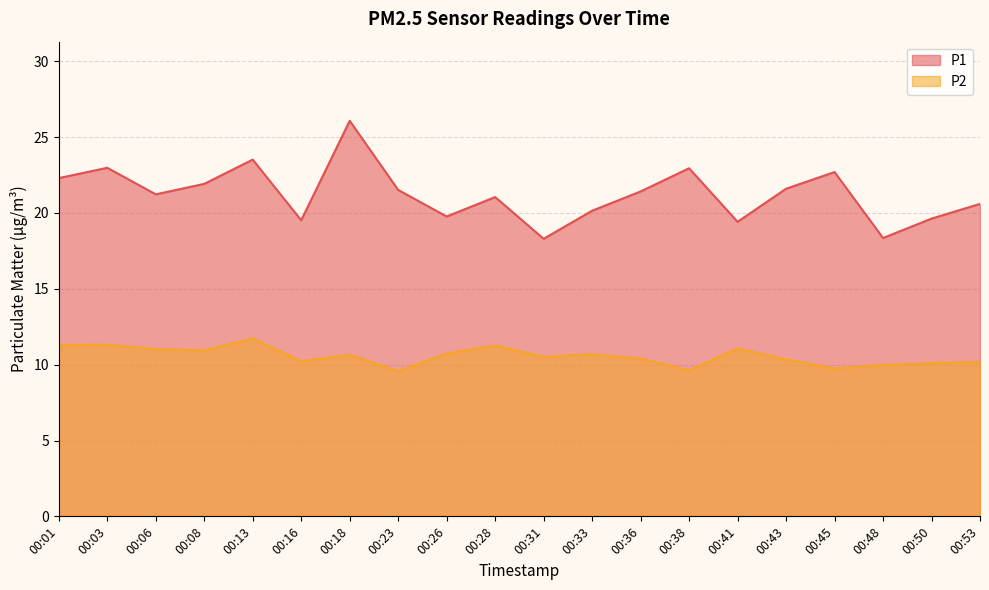

Which category has the lowest value across all series?

00:23